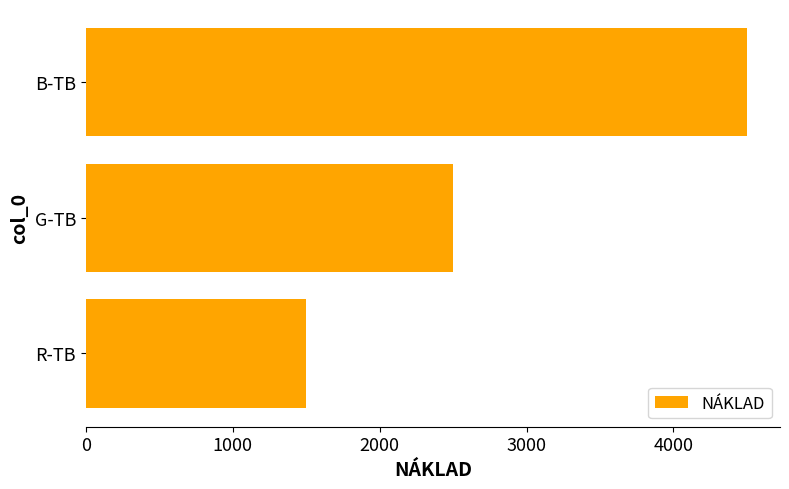

Rank the categories by value from highest to lowest.

B-TB, G-TB, R-TB